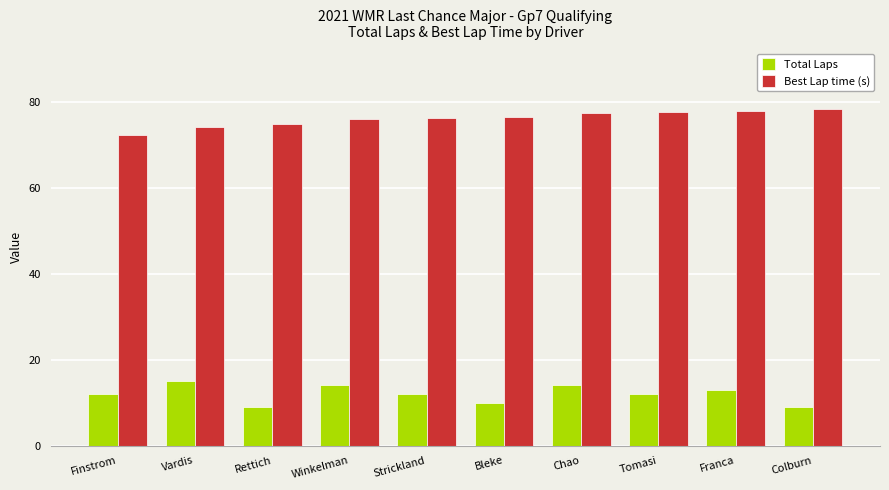

What is the sum of all Best Lap time (s) values?

762.7